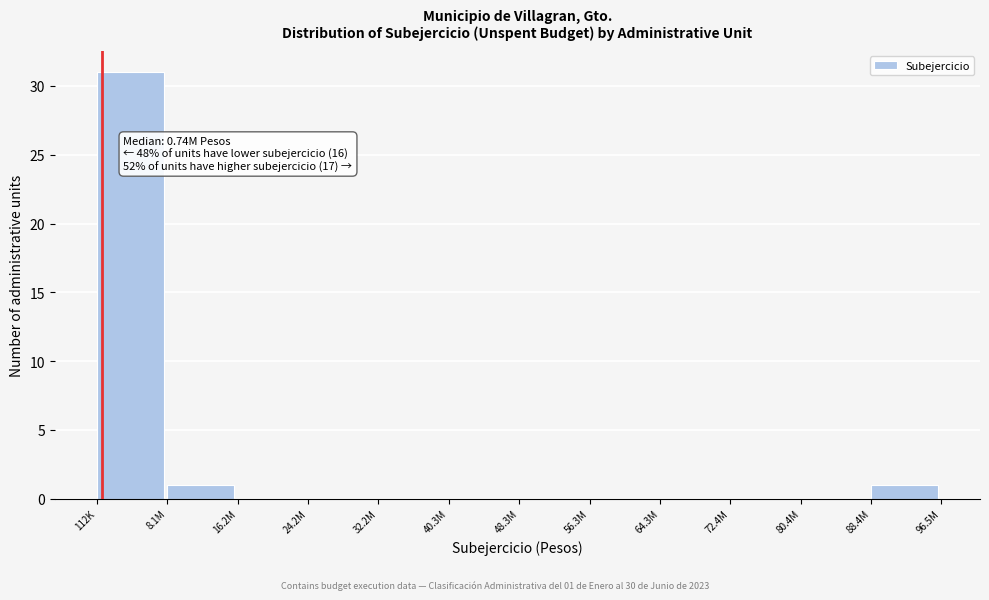

Reading left to right, transcribe all the data shown in this chart.

112K=31	8.1M=1	16.2M=0	24.2M=0	32.2M=0	40.3M=0	48.3M=0	56.3M=0	64.3M=0	72.4M=0	80.4M=0	88.4M=1